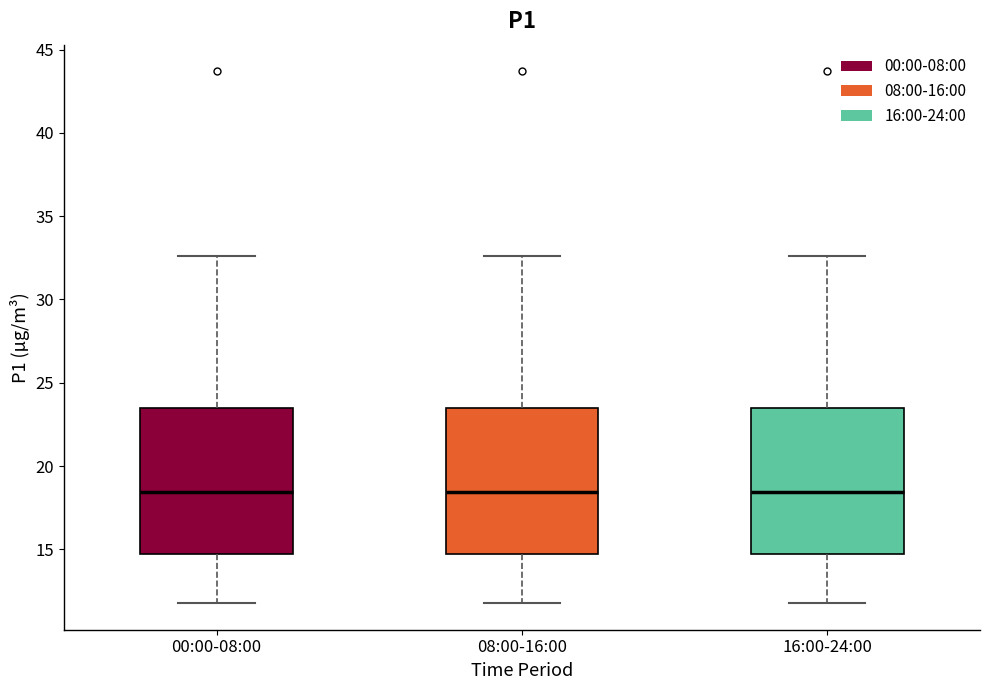

Reading left to right, transcribe this box plot: for each box, give where its median line is, the range the box spans, and where its two whiskers end, as read against the y-axis. The values are not printed on the chart, so give them approximately, as read against the axis.

00:00-08:00: median 18.5, box 14.5 to 23.5, whiskers 12.0 to 32.5
08:00-16:00: median 18.5, box 14.5 to 23.5, whiskers 12.0 to 32.5
16:00-24:00: median 18.5, box 14.5 to 23.5, whiskers 12.0 to 32.5